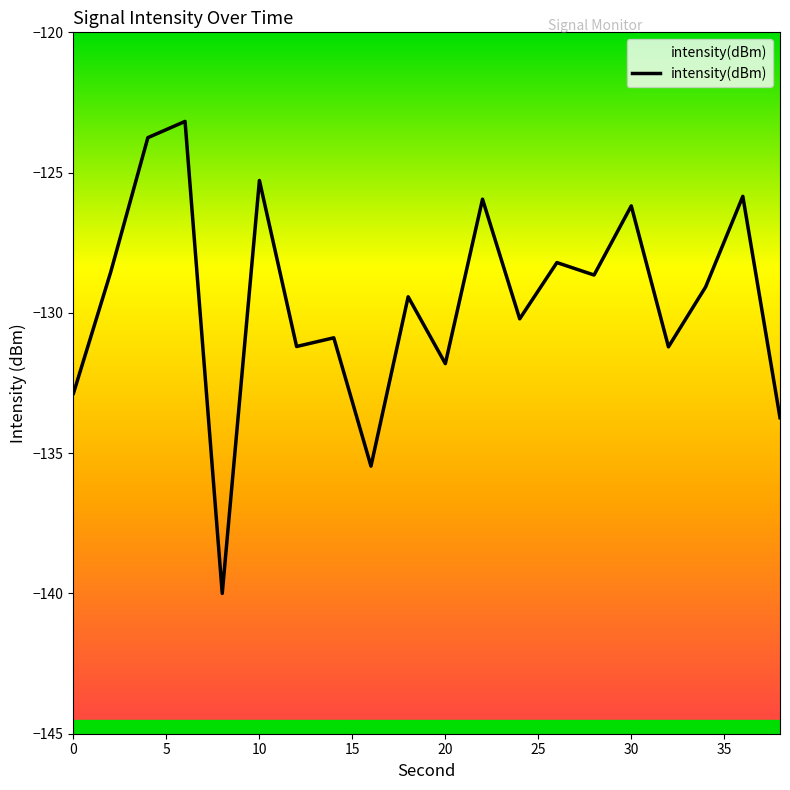

What is the difference between the maximum and minimum values?

16.8